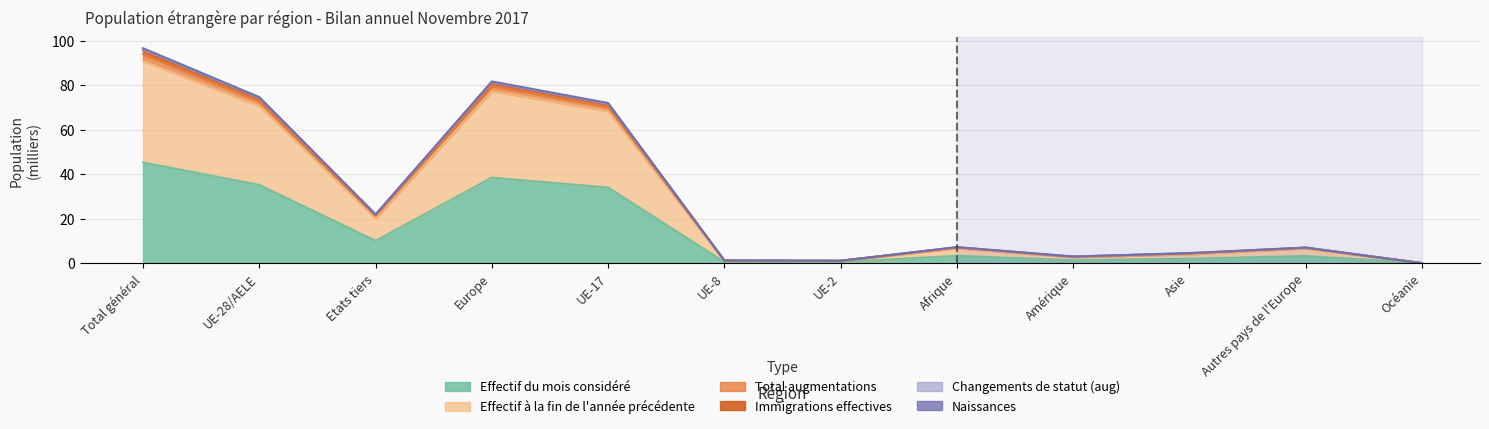

What is the value of the Naissances point at the 4th from the left?

79.7